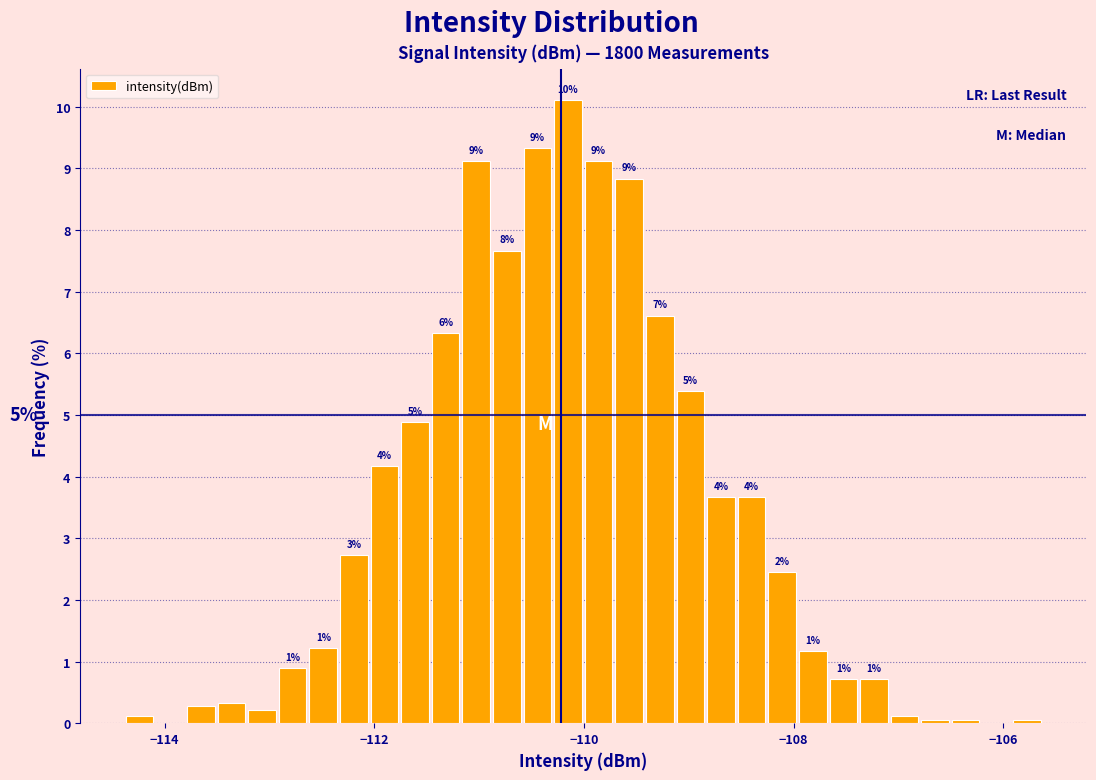

Read against the x-axis, roughly where is the centre of the tallest bar?

-110.2